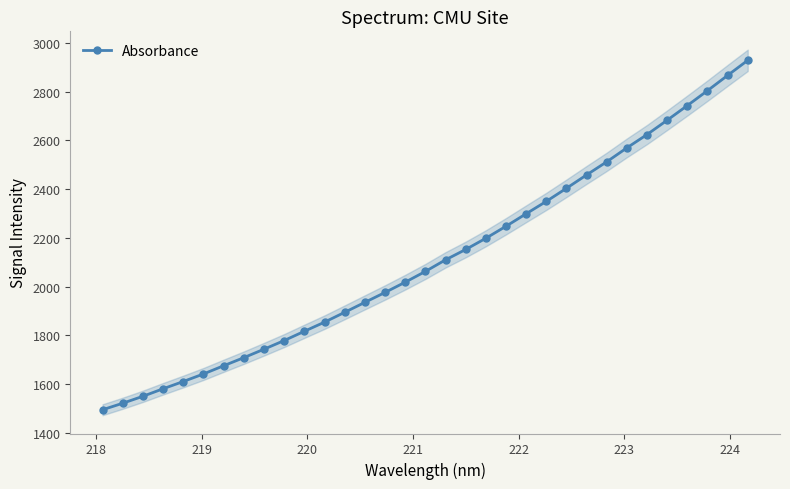

True or false: Absorbance has more than 2 interior local peaks.

False